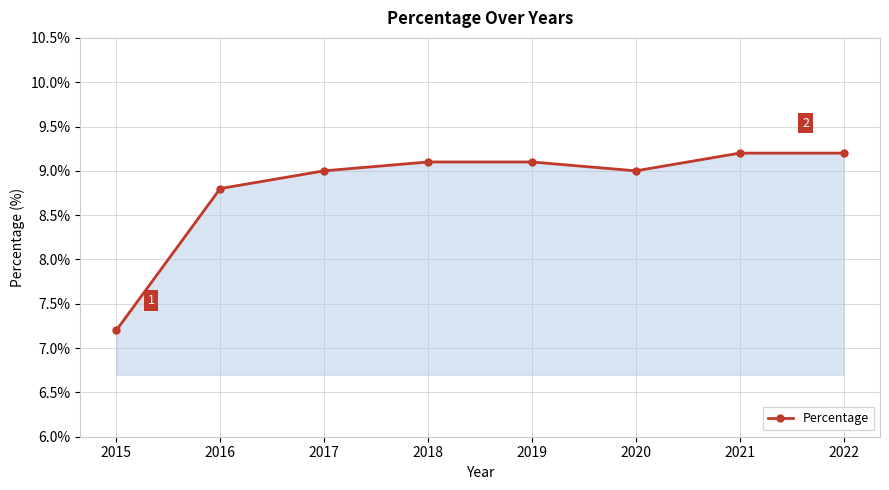

How many points are lower than both their immediate neighbors (excluding endpoints)?

1